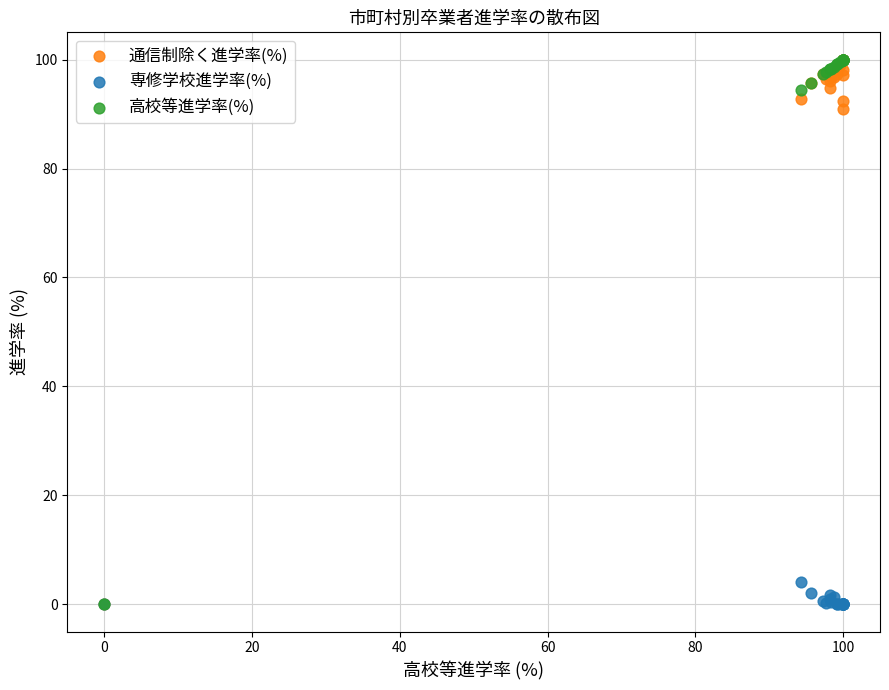

What are all the series names shown in the legend?

通信制除く進学率(%), 専修学校進学率(%), 高校等進学率(%)